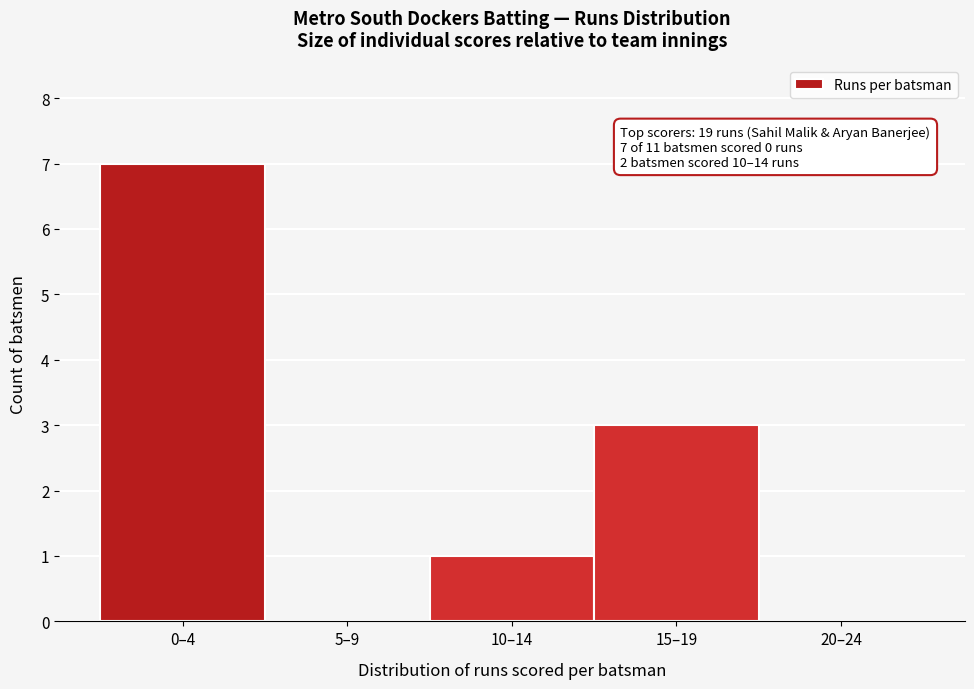

Reading left to right, what are all the values shown in this chart?

0–4=7	5–9=0	10–14=1	15–19=3	20–24=0